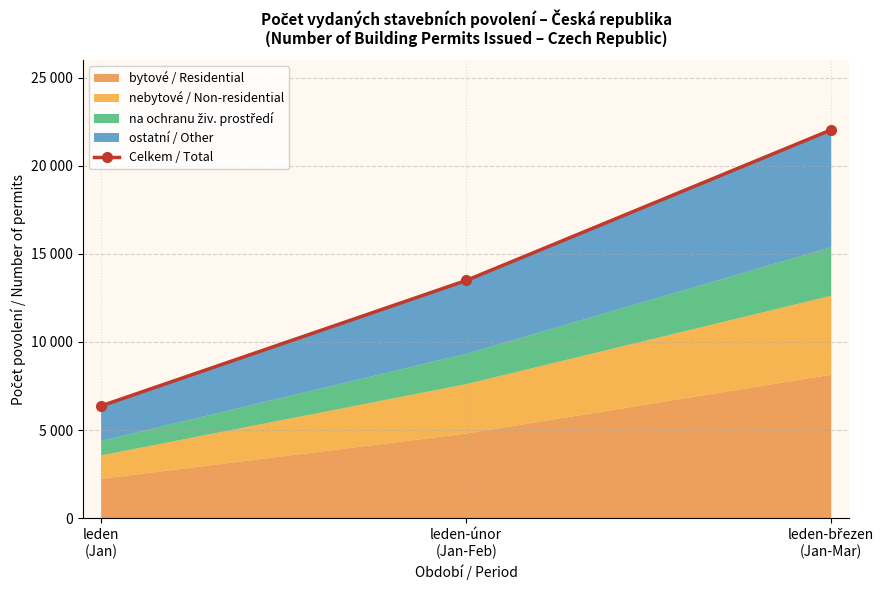

What is the greatest value displayed?

22039